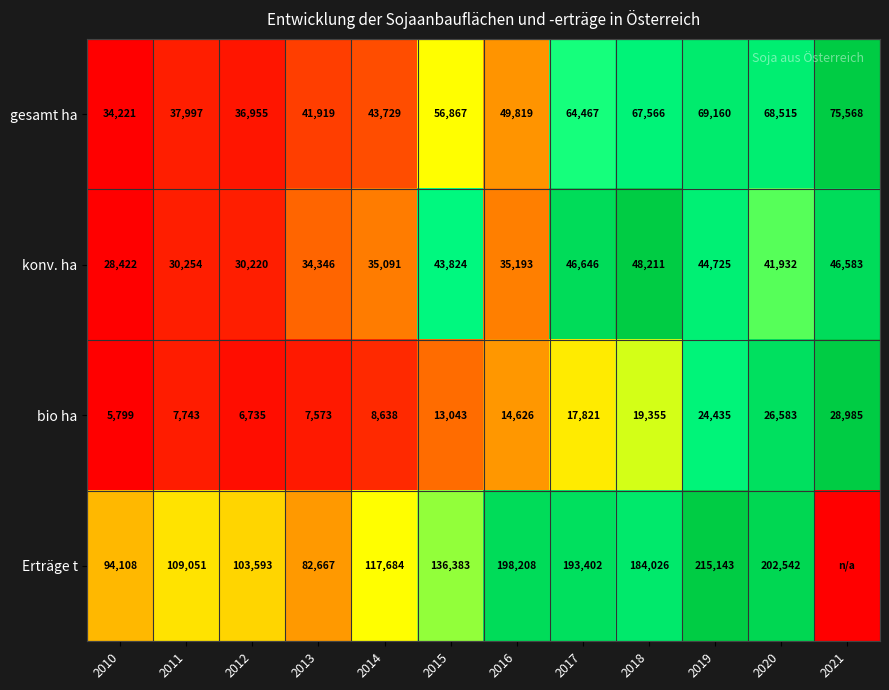

What is the difference between the maximum and second lowest values in the gesamt ha series?

38613